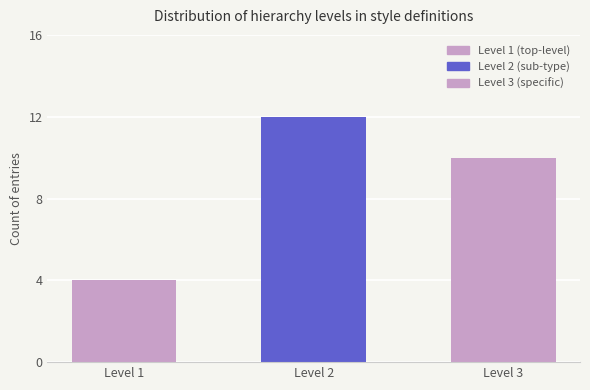

What is the greatest value displayed?

12